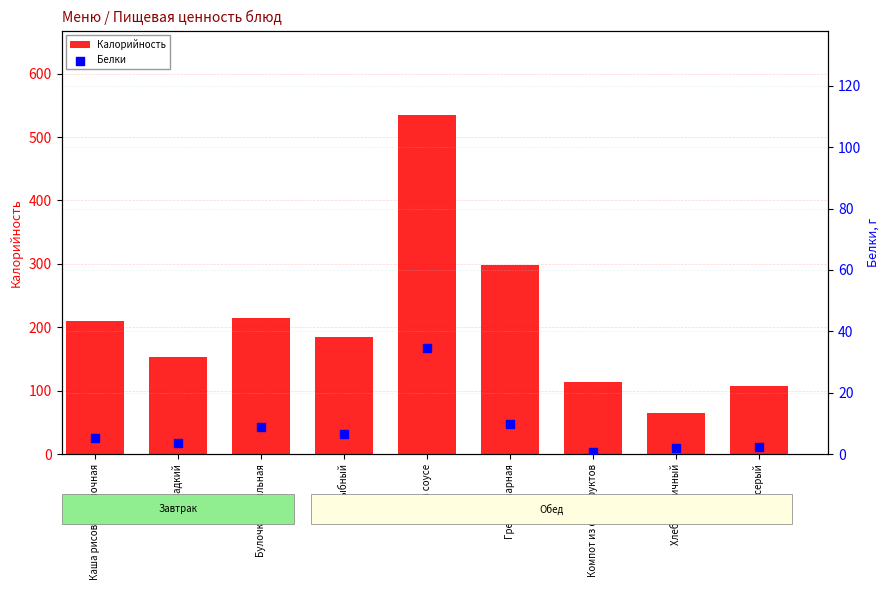

Which series has the largest Y range (max minus min)?

Калорийность